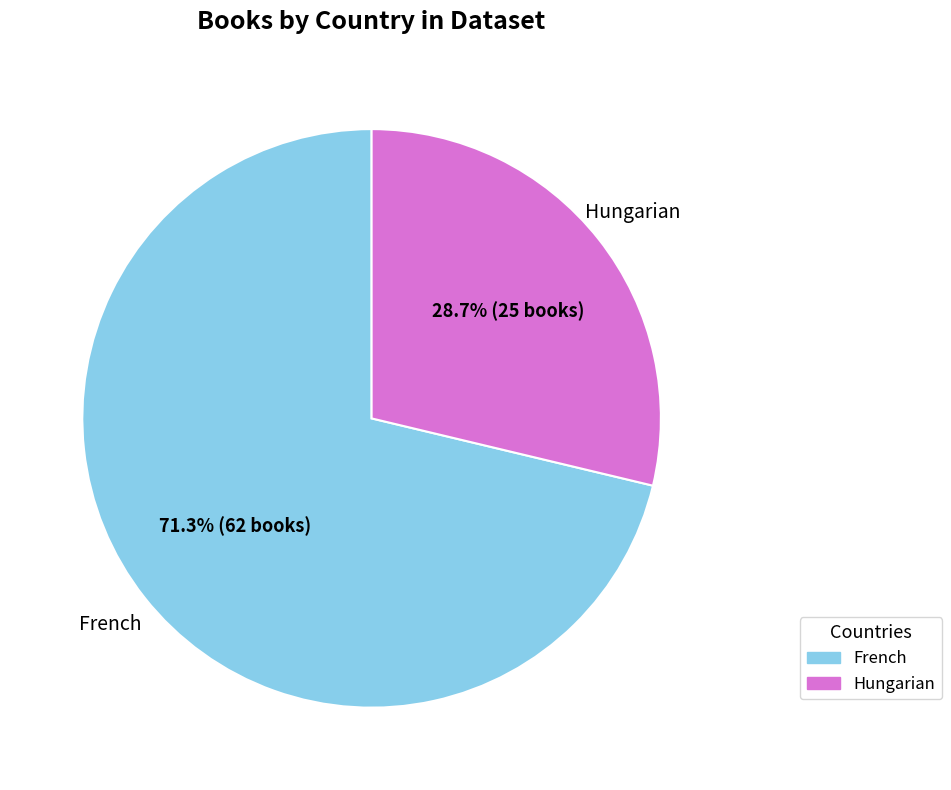

True or false: French accounts for 71% of the total.

True